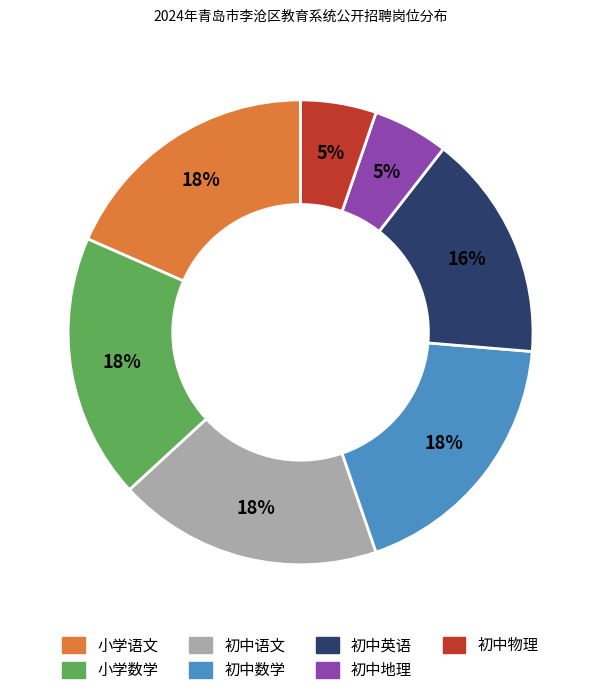

How many slices are in this pie chart?

7